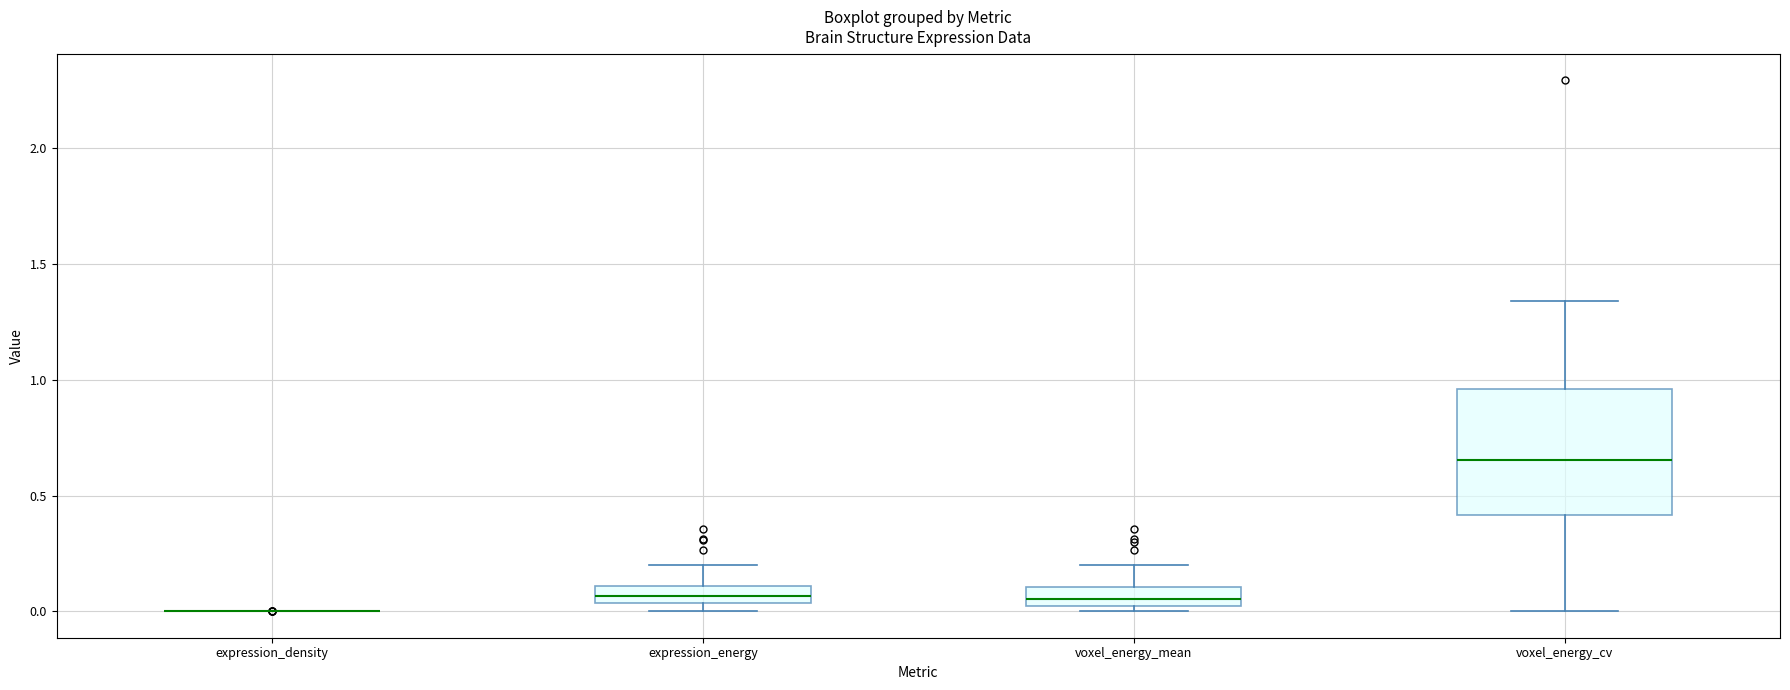

Comparing the boxes themselves (not the whiskers), which one is the tallest?

voxel_energy_cv